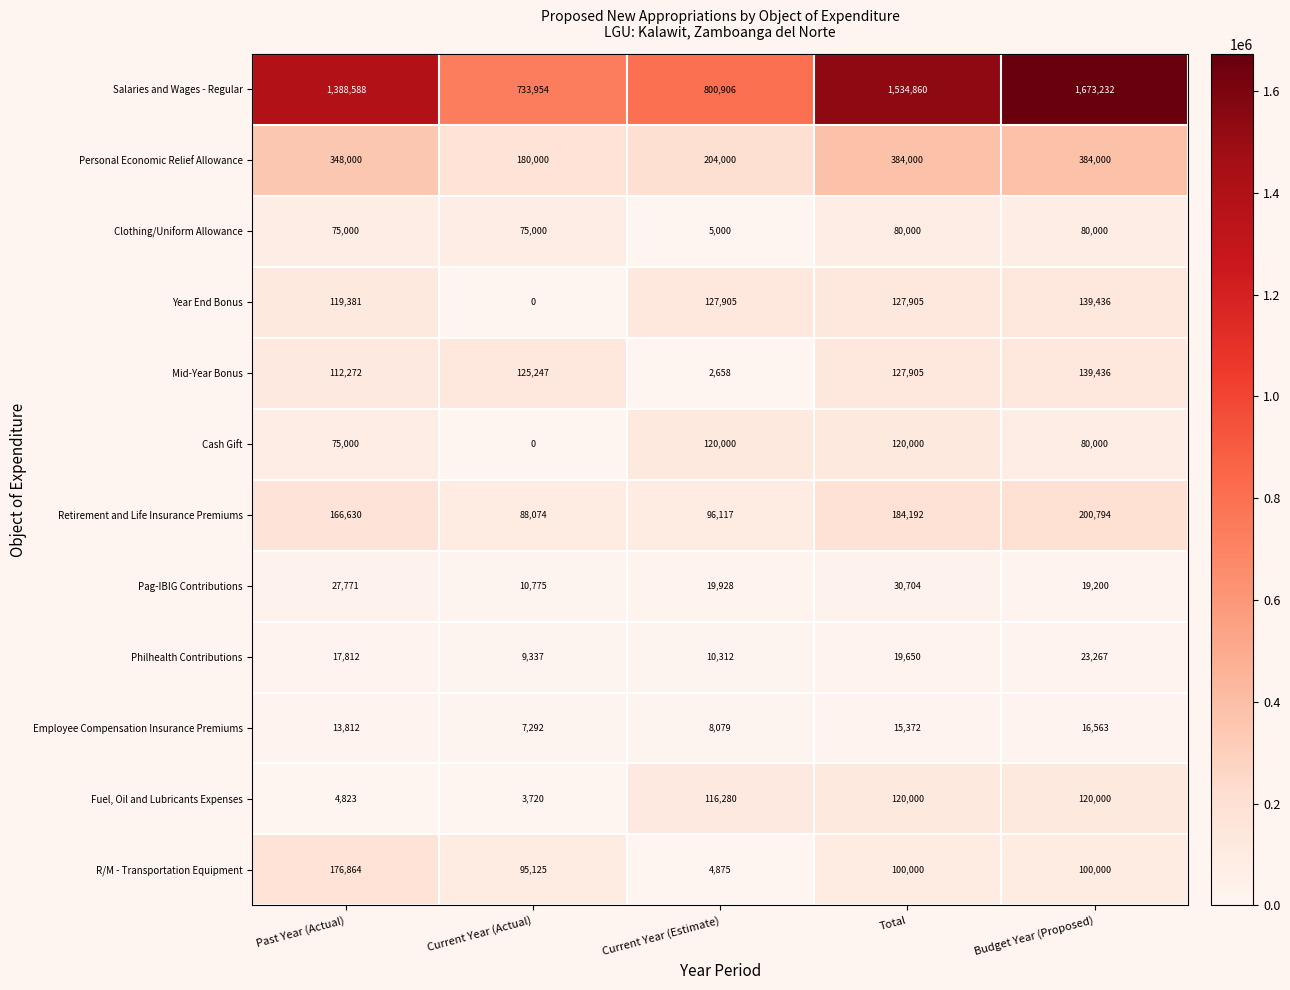

The value of Cash Gift at Total is 120000. True or false?

True